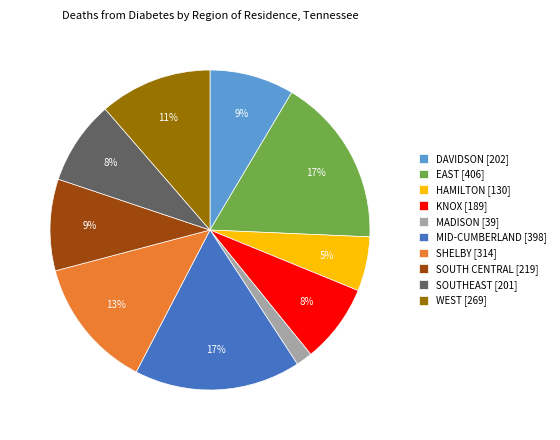

What is the ratio of the value at KNOX to the value at WEST?

0.7